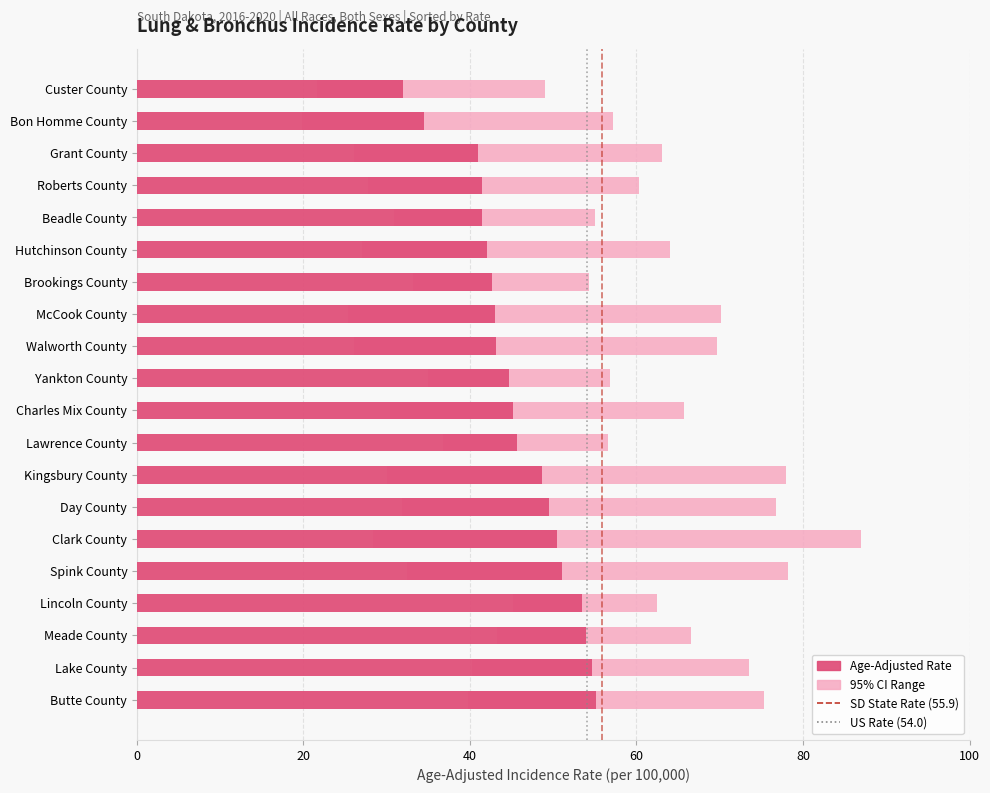

What is the label of the 14th bar from the left?

Day County